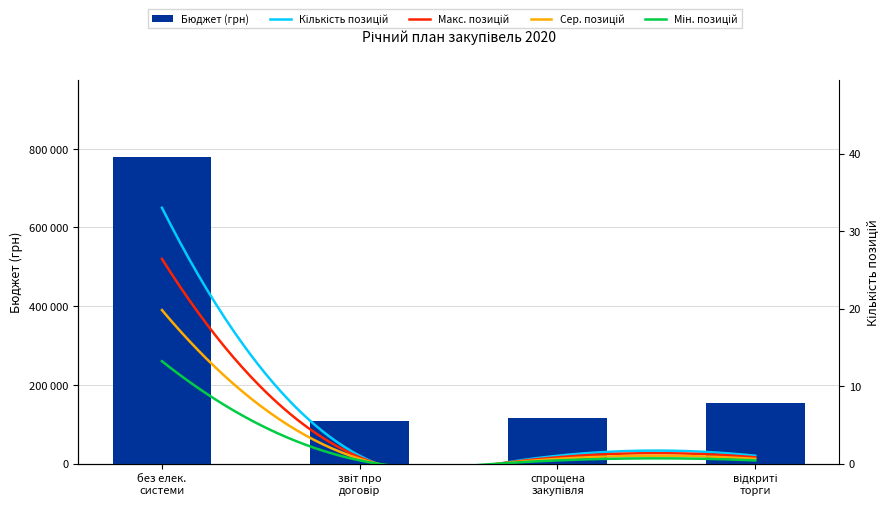

What is the sum of all values?

1156443